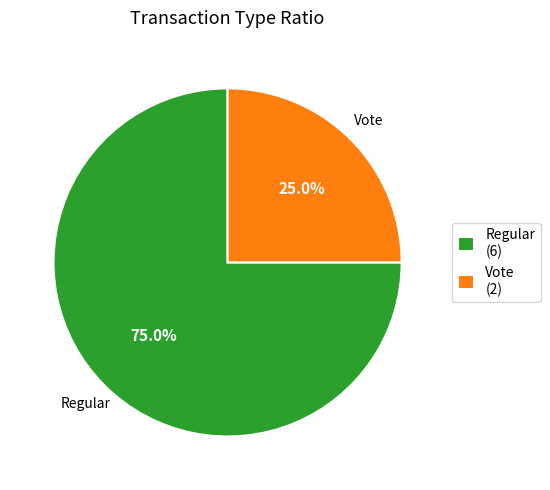

How many slices are in this pie chart?

2